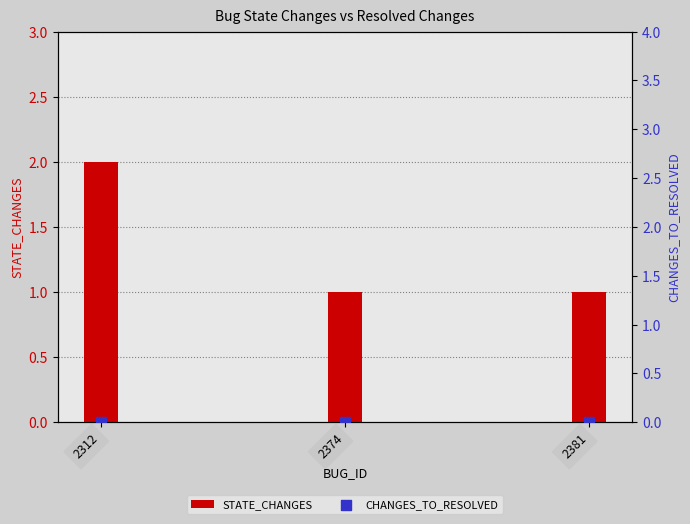

Which series reaches the minimum Y coordinate?

CHANGES_TO_RESOLVED